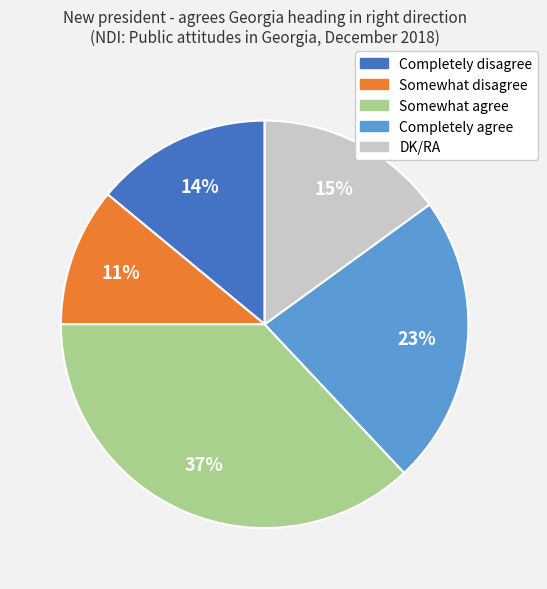

How many segments does this pie chart have?

5